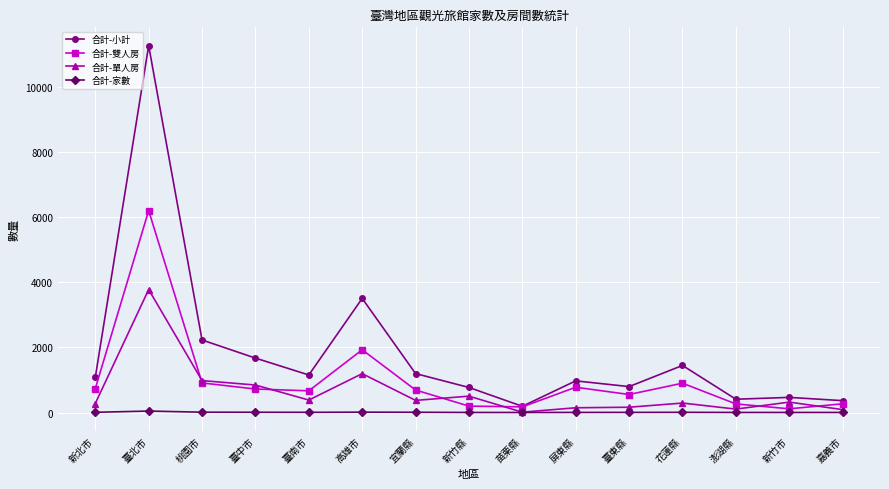

True or false: 合計-小計 has a value of 770 at 新竹縣.

True